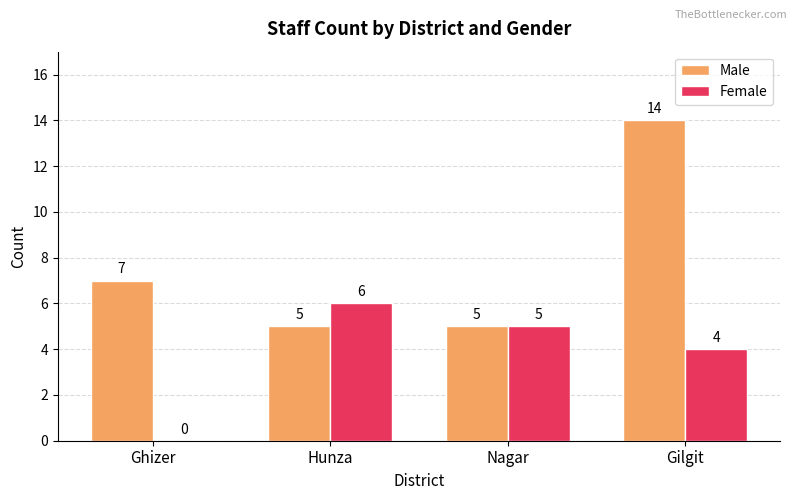

Does the chart contain stacked bars?

No